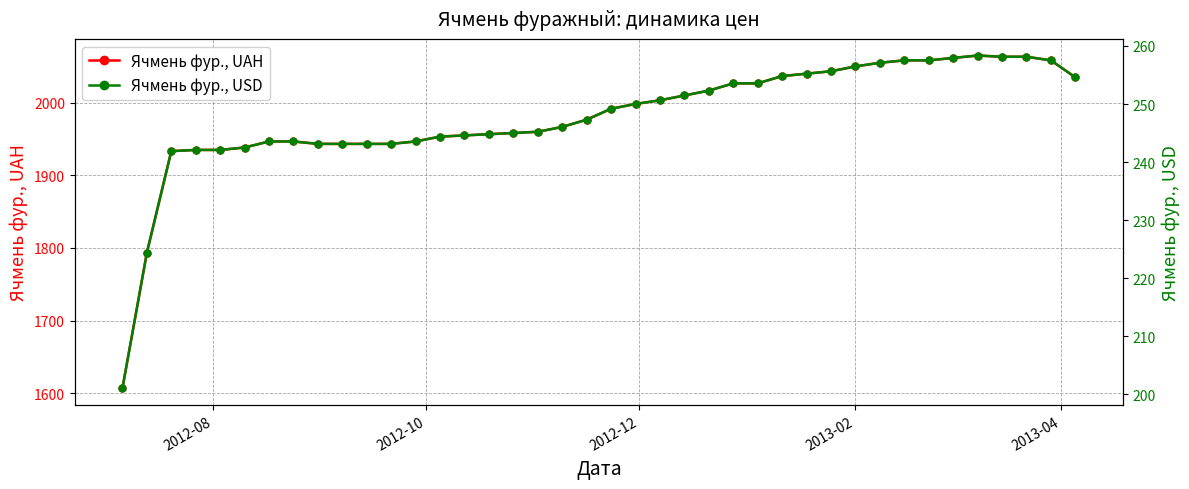

How many data points in Ячмень фур., USD are above 249?

20